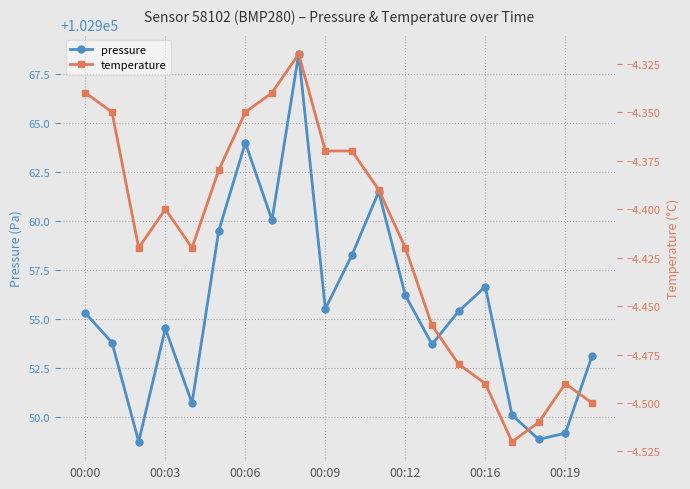

Where does the pressure series first go above 102955?

00:00